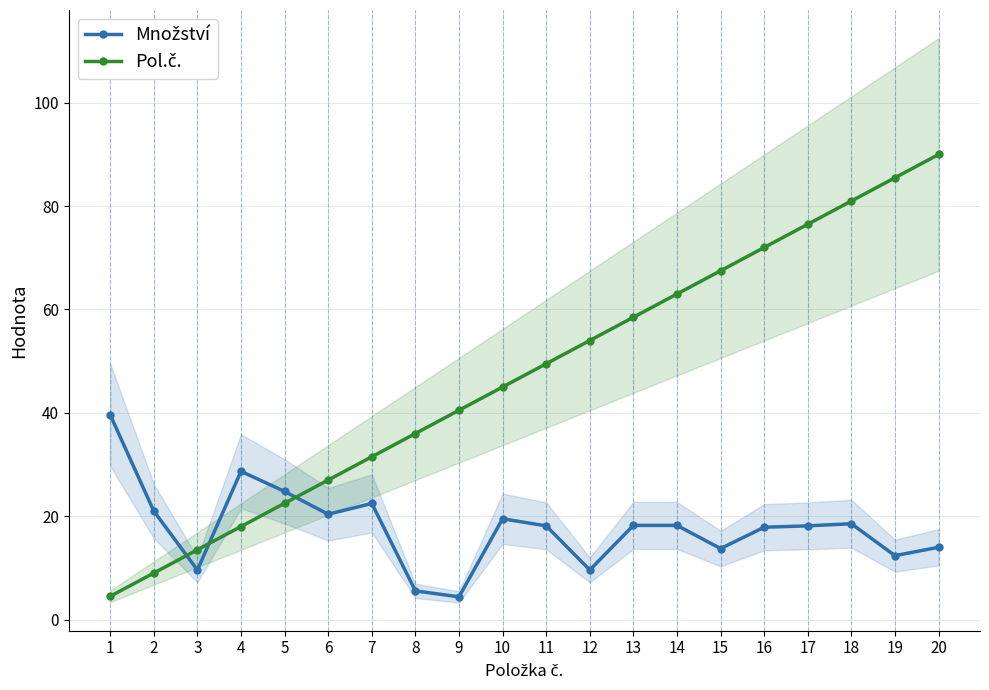

Is it true that Množství equals 10.0 at 2?

False